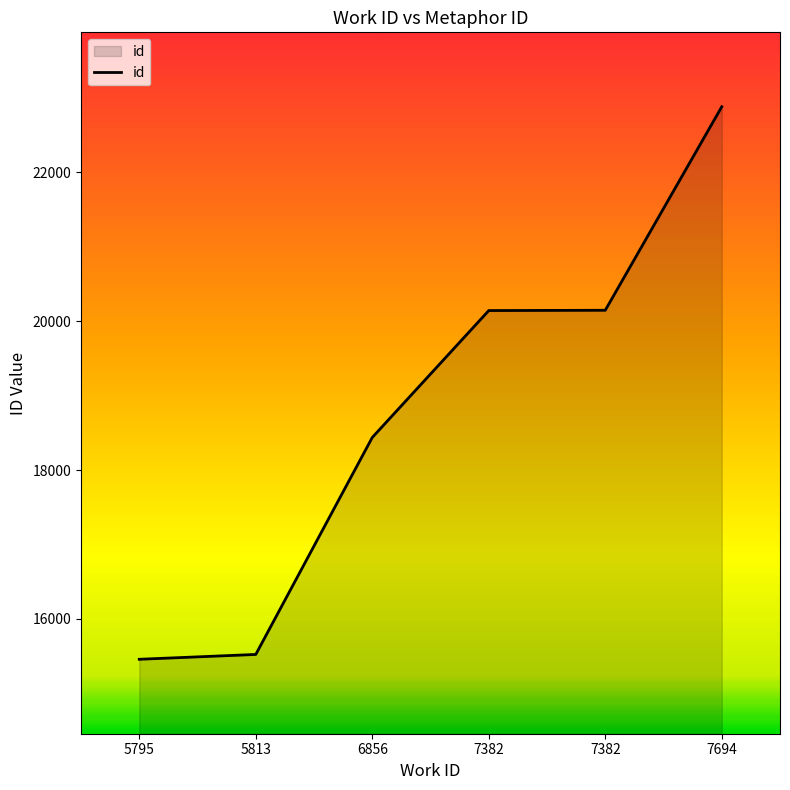

What is the value of the 2nd point from the left?

15522